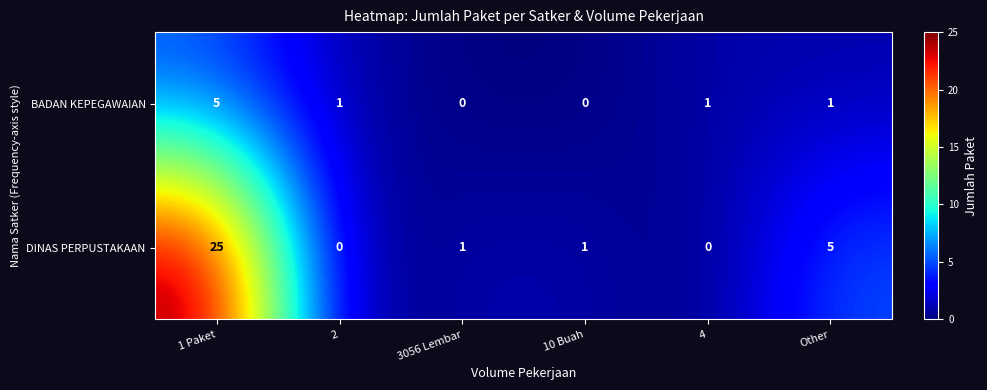

What is the sum of all DINAS PERPUSTAKAAN values?

32